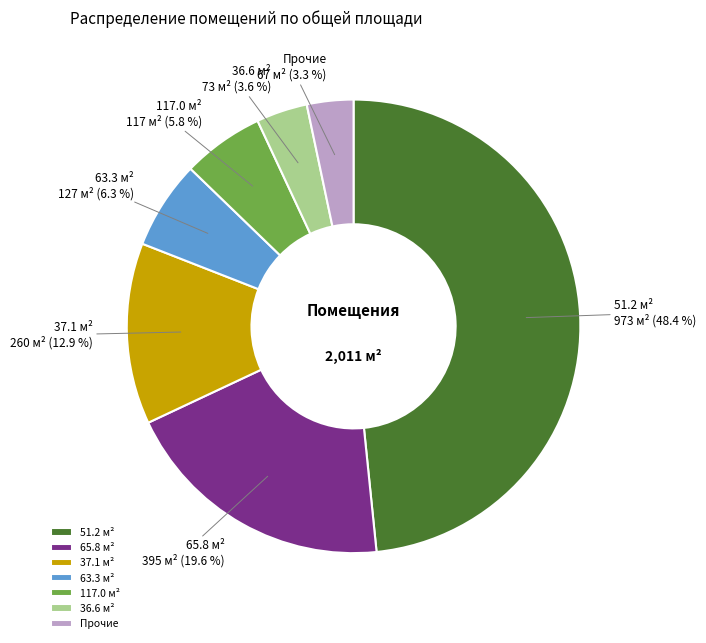

Is the sum of Прочие and 51.2 м² greater than half?

Yes